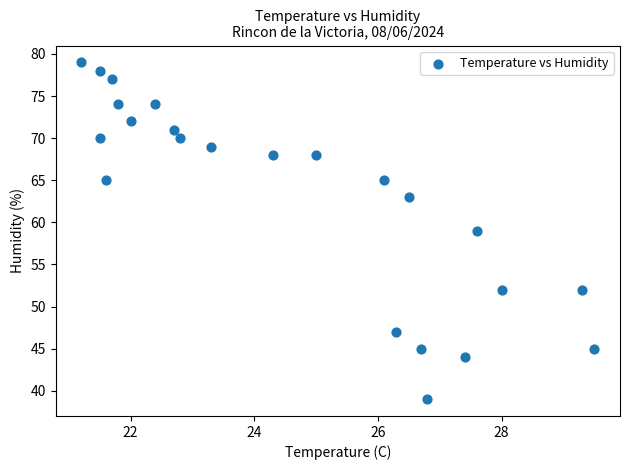

How many points are shown in the scatter plot?

23